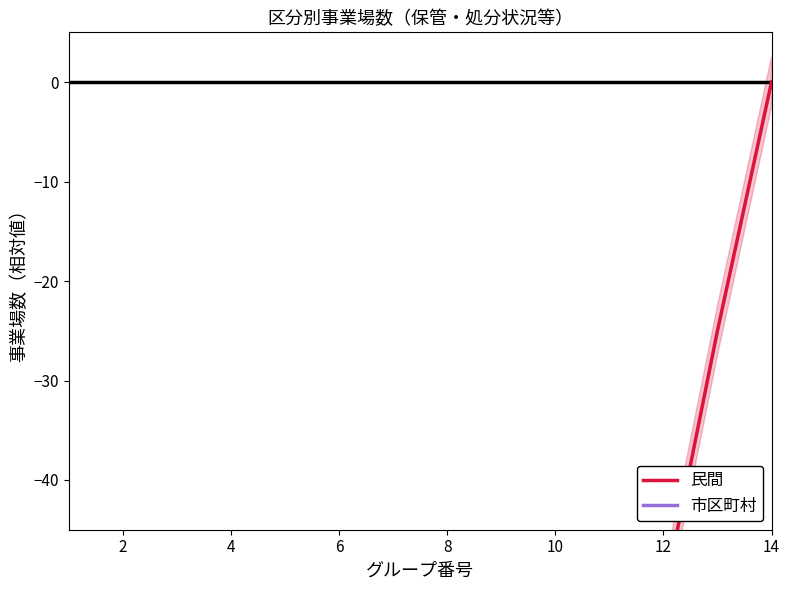

Reading left to right, extract all data points from this chart.

民間: -326	-304	-276	-251	-227	-200	-177	-151	-126	-98	-76	-52	-25	0
市区町村: -344	-334	-327	-318	-310	-299	-290	-282	-272	-265	-256	-248	-238	-229